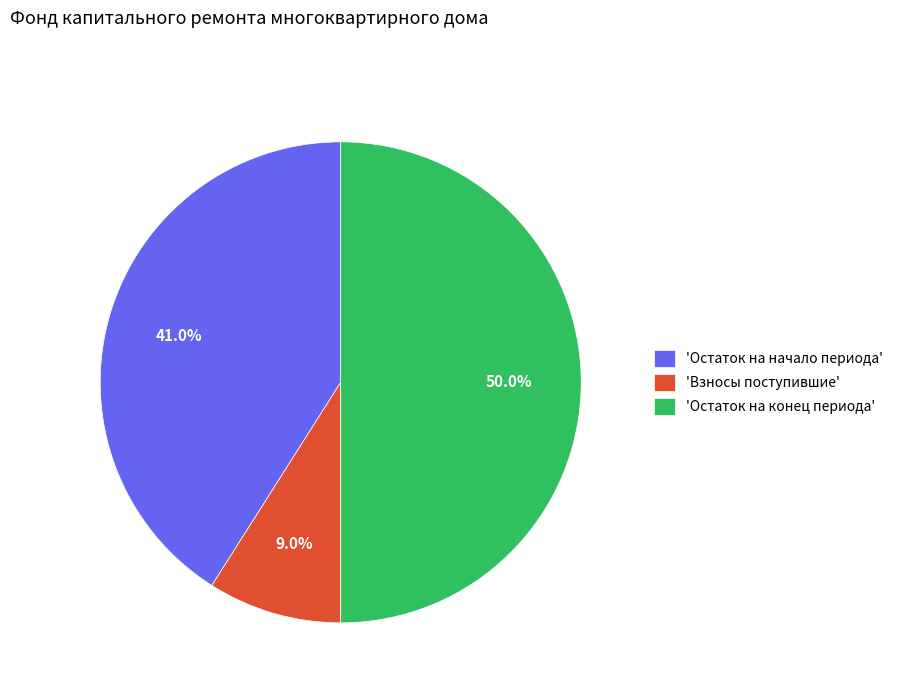

Do 'Остаток на начало периода' and 'Остаток на конец периода' together represent more than half of the pie?

Yes